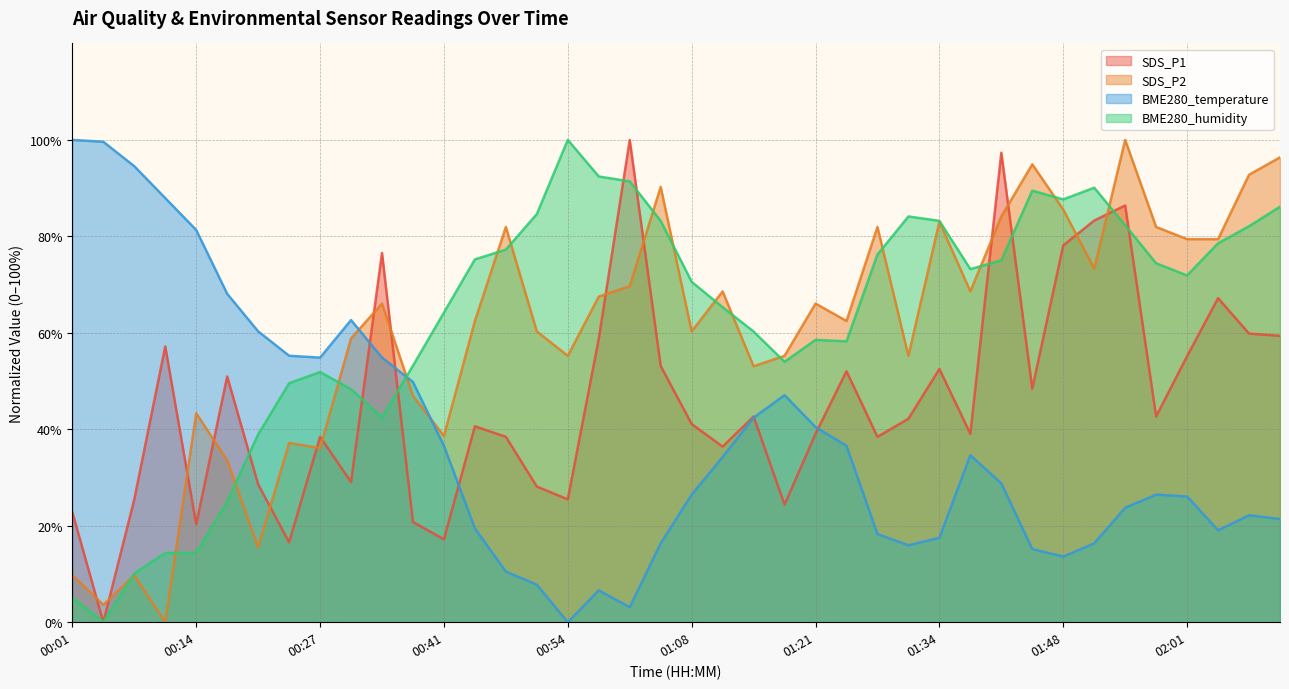

Between which two adjacent categories do BME280_temperature and SDS_P1 first intersect?

00:31 and 00:34